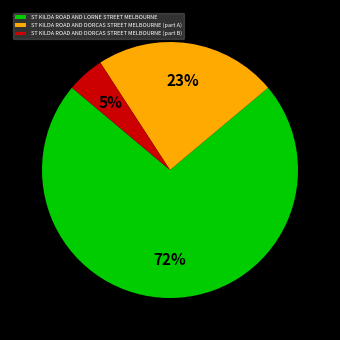

Between ST KILDA ROAD AND LORNE STREET MELBOURNE and ST KILDA ROAD AND DORCAS STREET MELBOURNE (part B), which is larger?

ST KILDA ROAD AND LORNE STREET MELBOURNE